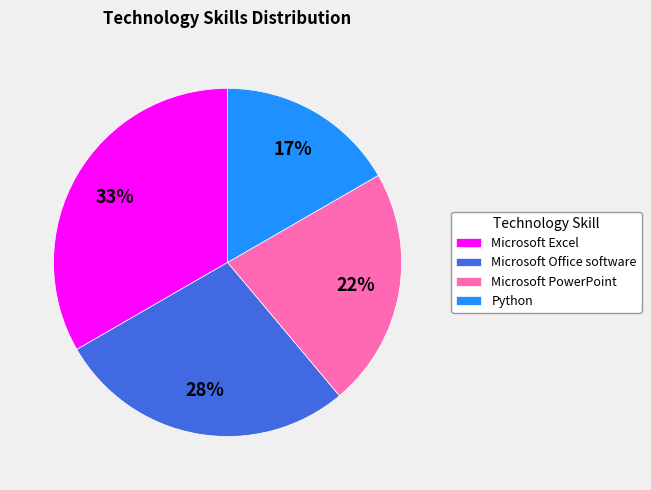

To the nearest percent, what percentage of the pie is Python?

17%